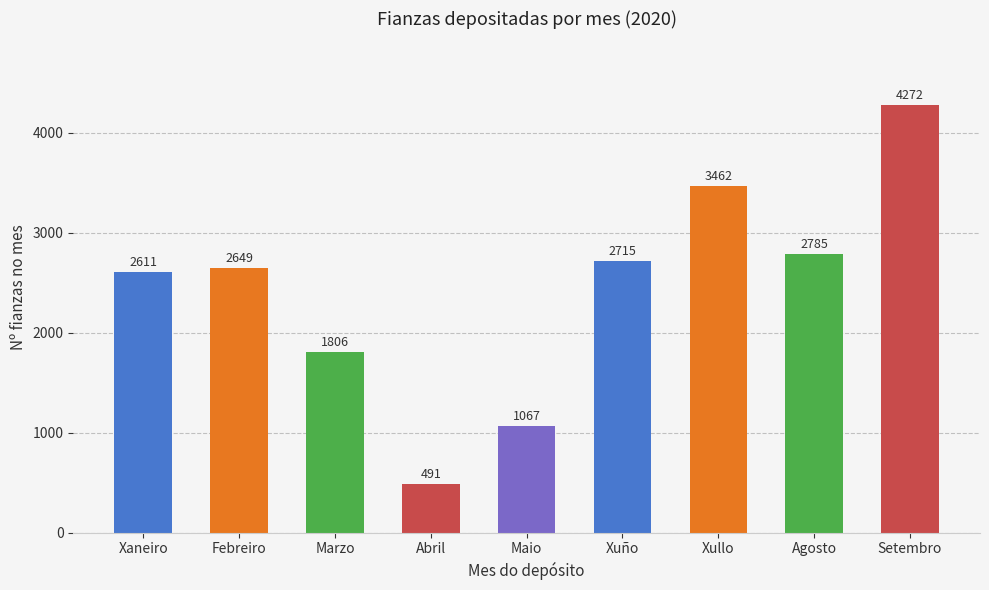

Where is the data nearest to the value 2381?

Xaneiro